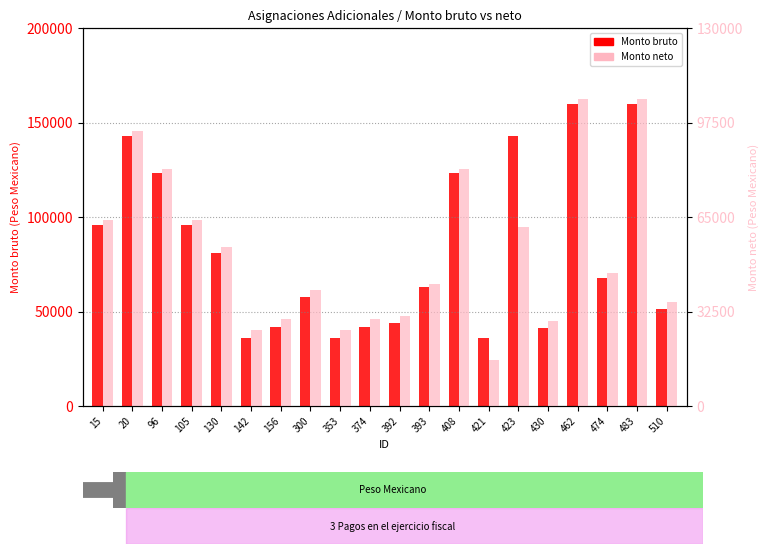

At how many categories does at least one series exceed 109876?

6